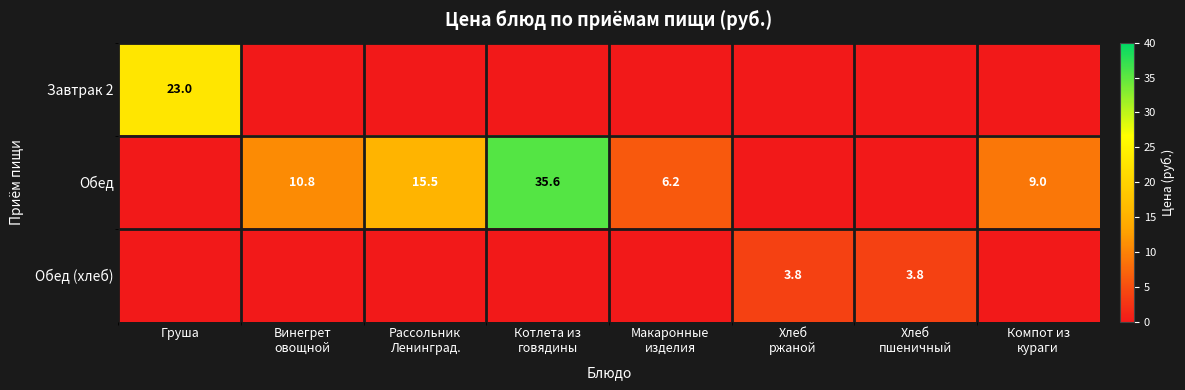

Is the value of Обед at Макаронные изделия greater than the value of Обед (хлеб) at Хлеб ржаной?

Yes